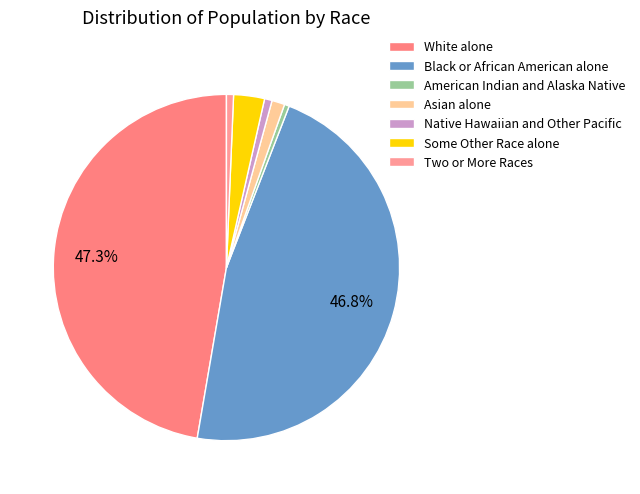

Is it true that Some Other Race alone is 3% of the pie?

True